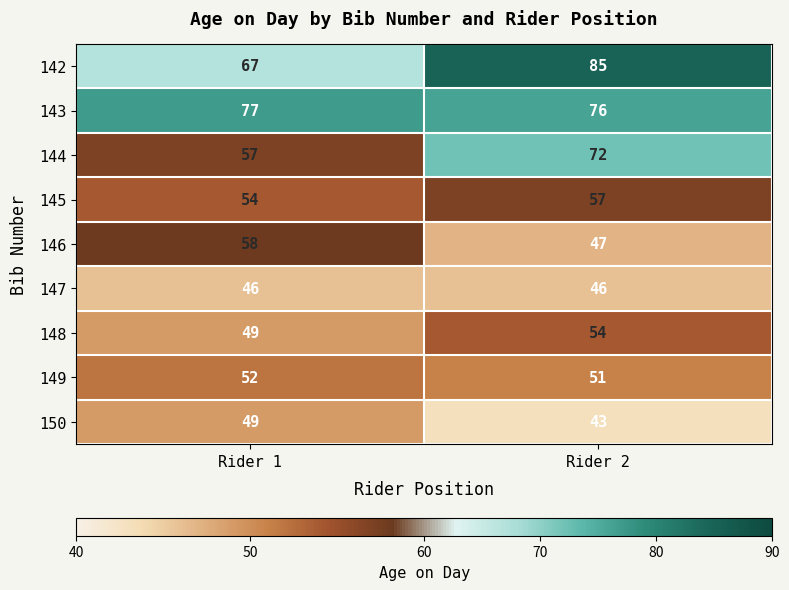

Which series has the largest total across all categories?

143